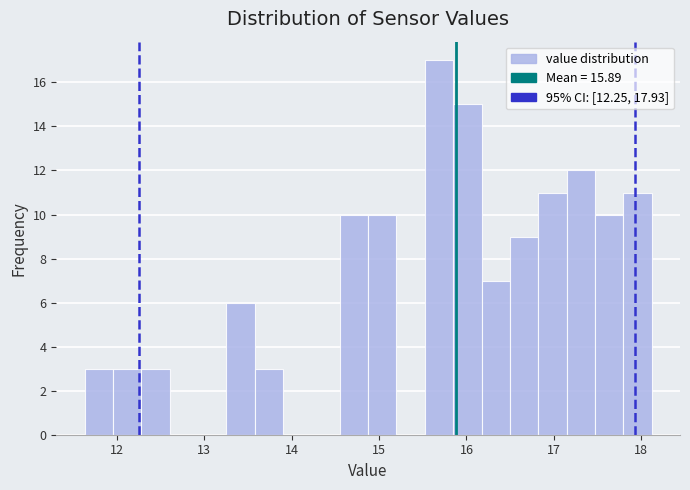

Read against the x-axis, roughly where is the centre of the tallest bar?

15.7